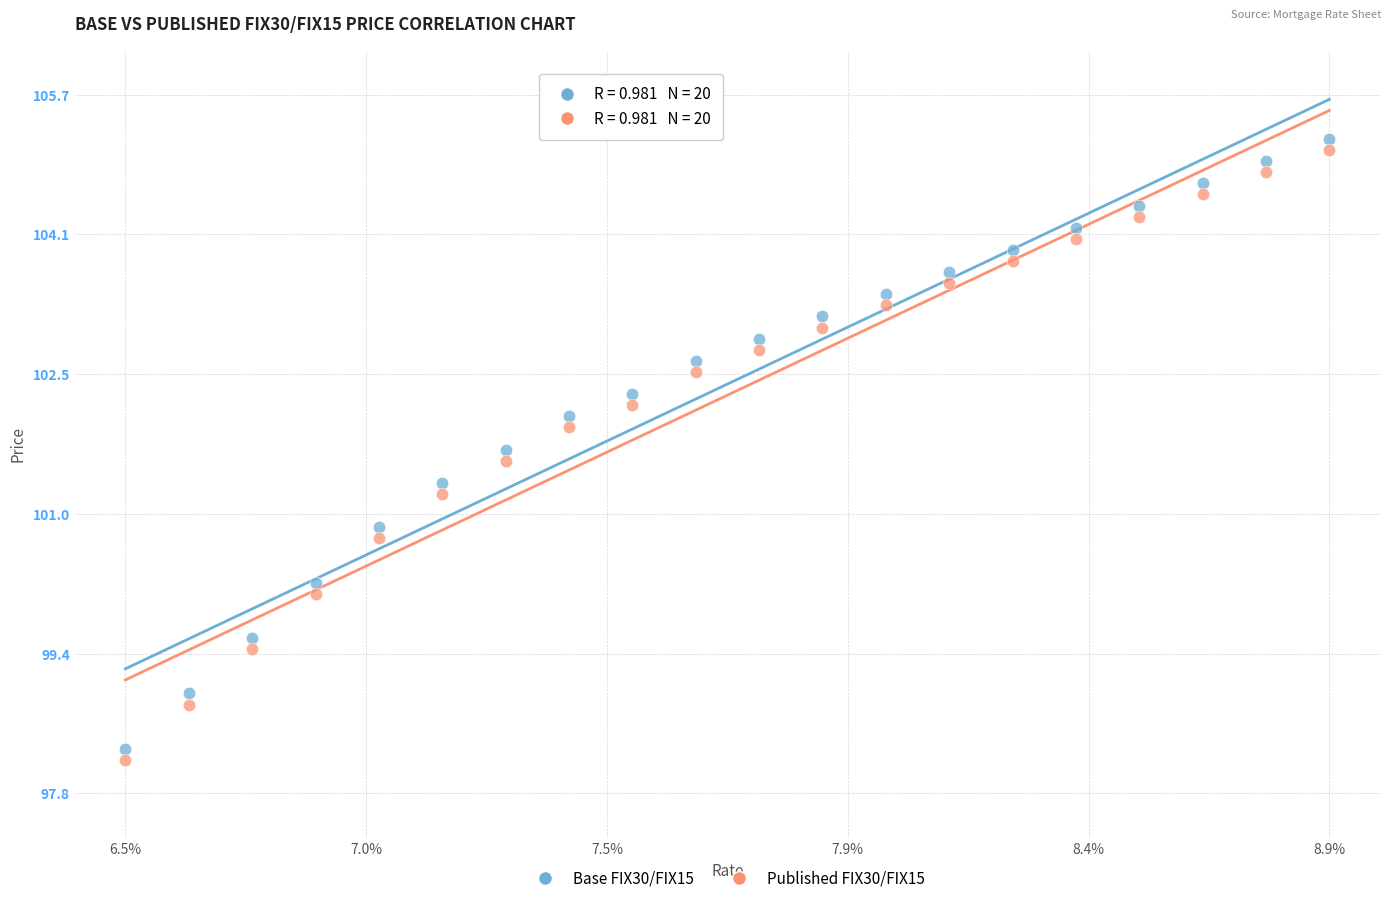

Across all data points, what is the range of X values (max minus min)?

2.4